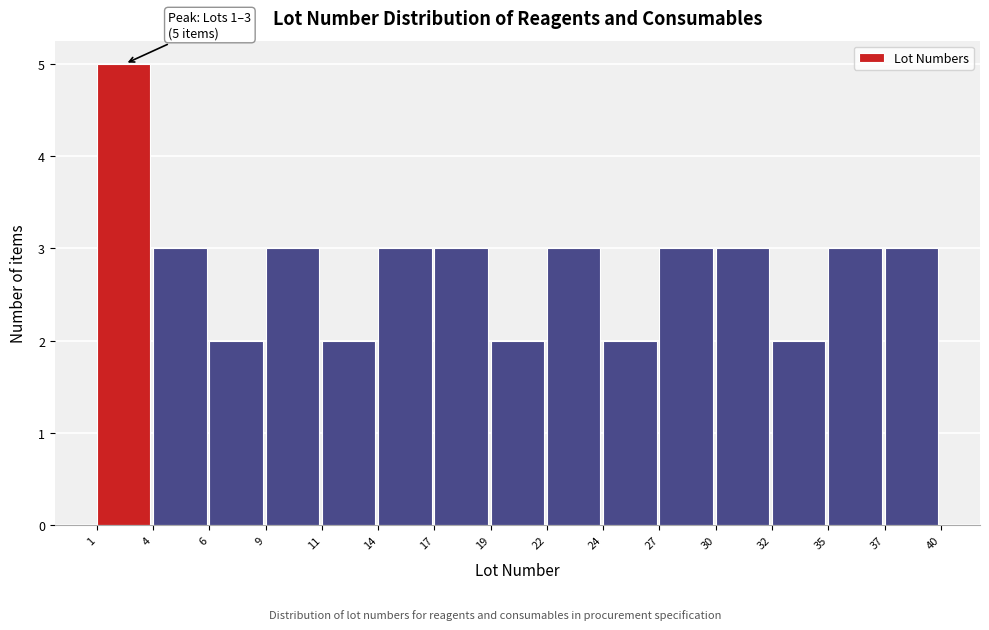

Which range on the x-axis has the tallest bar?

1 to 4